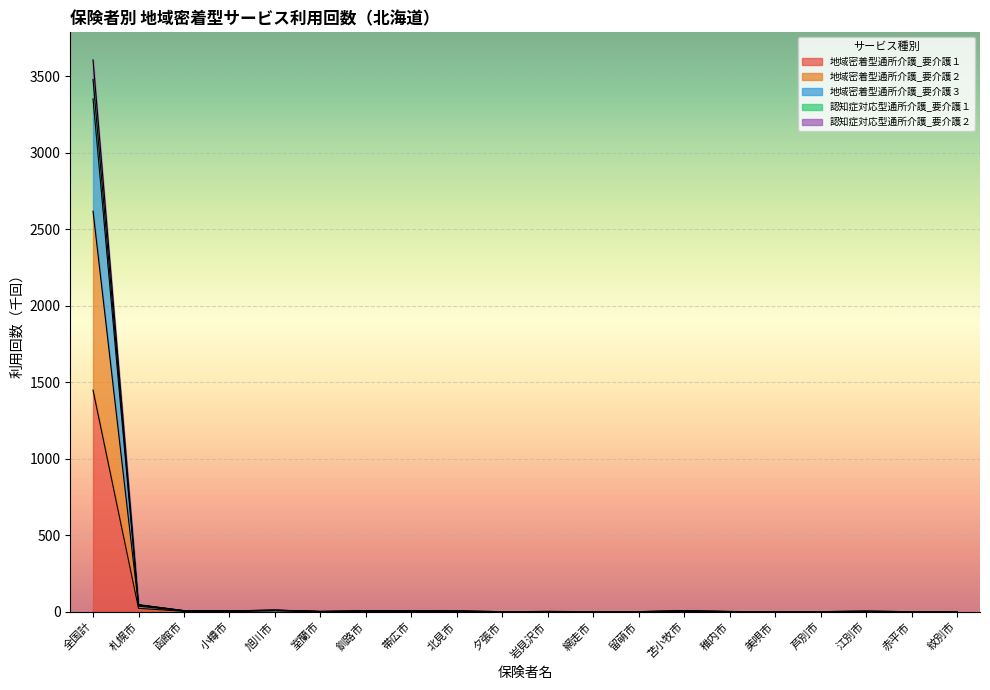

How many data points in 地域密着型通所介護_要介護３ are above 3?

10